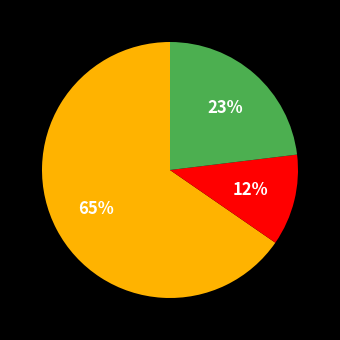

To the nearest percent, what is the average slice percentage?

33%